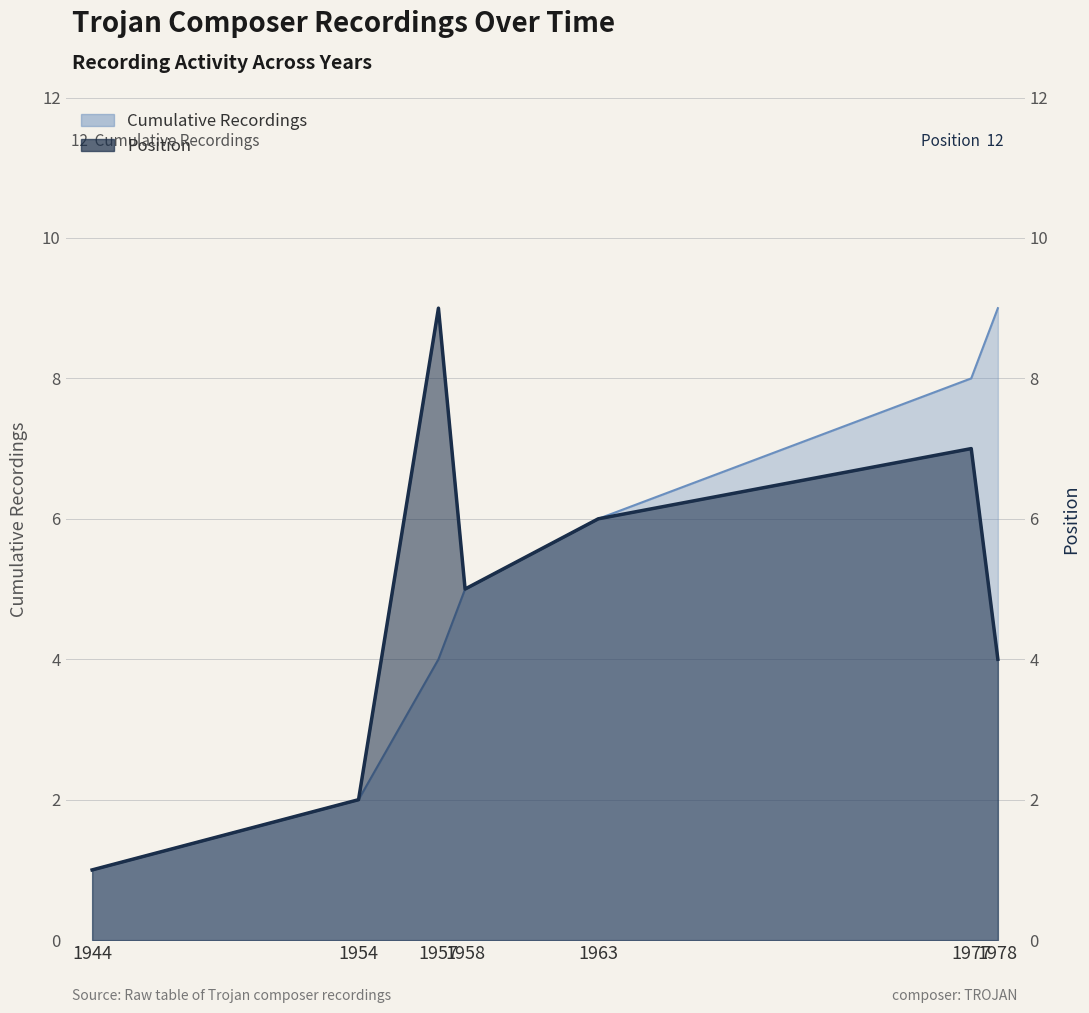

How many interior local peaks (higher than both neighbors) does the data have?

2